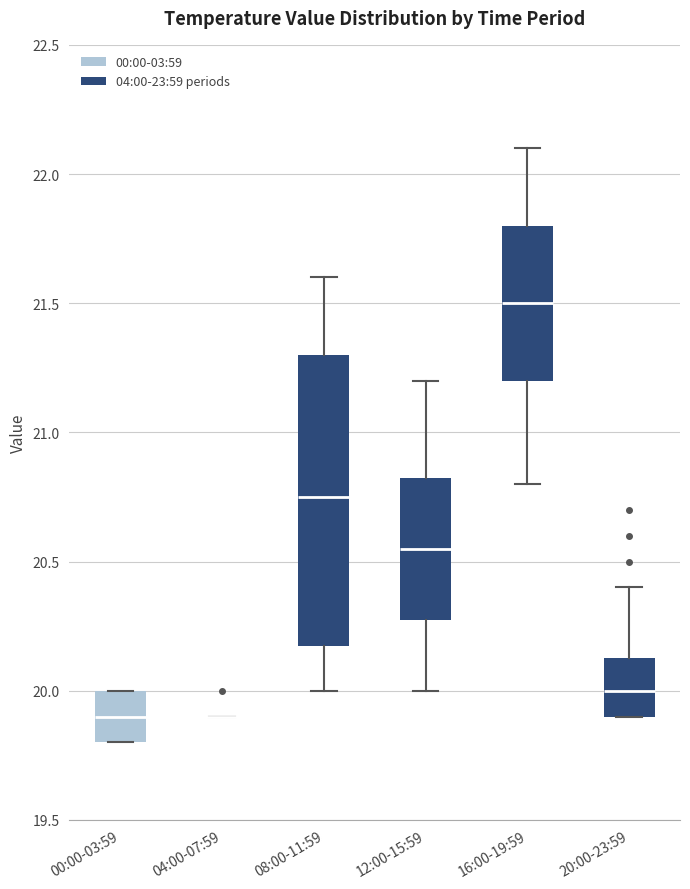

Reading left to right, read every box against the y-axis: the position of its median line, the range the box covers, and the ends of its whiskers. The values are not printed on the chart, so give them approximately, as read against the axis.

00:00-03:59: median 19.90, box 19.80 to 20.00, whiskers 19.80 to 20.00
04:00-07:59: box collapsed to a line at 19.90, whiskers 19.90 to 19.90
08:00-11:59: median 20.75, box 20.20 to 21.30, whiskers 20.00 to 21.60
12:00-15:59: median 20.55, box 20.30 to 20.85, whiskers 20.00 to 21.20
16:00-19:59: median 21.50, box 21.20 to 21.80, whiskers 20.80 to 22.10
20:00-23:59: median 20.00, box 19.90 to 20.15, whiskers 19.90 to 20.40